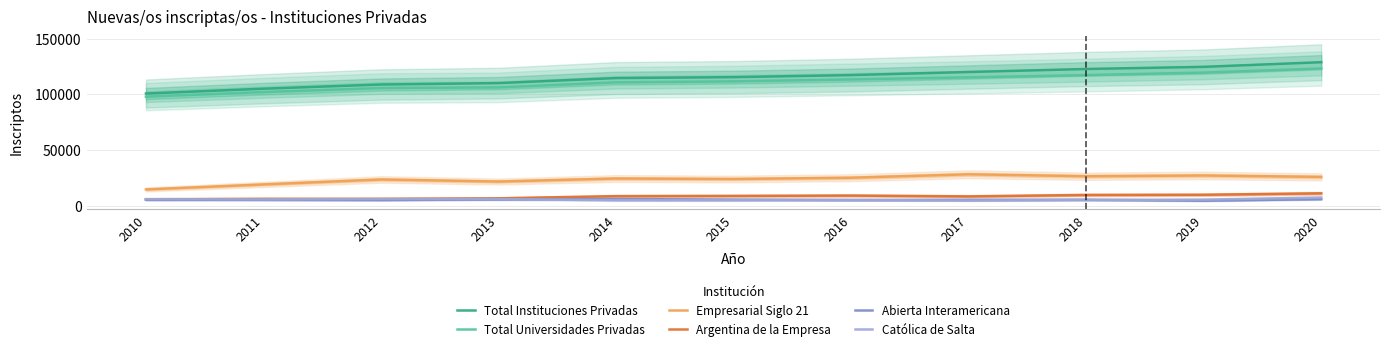

What is the maximum value for Católica de Salta?

7447